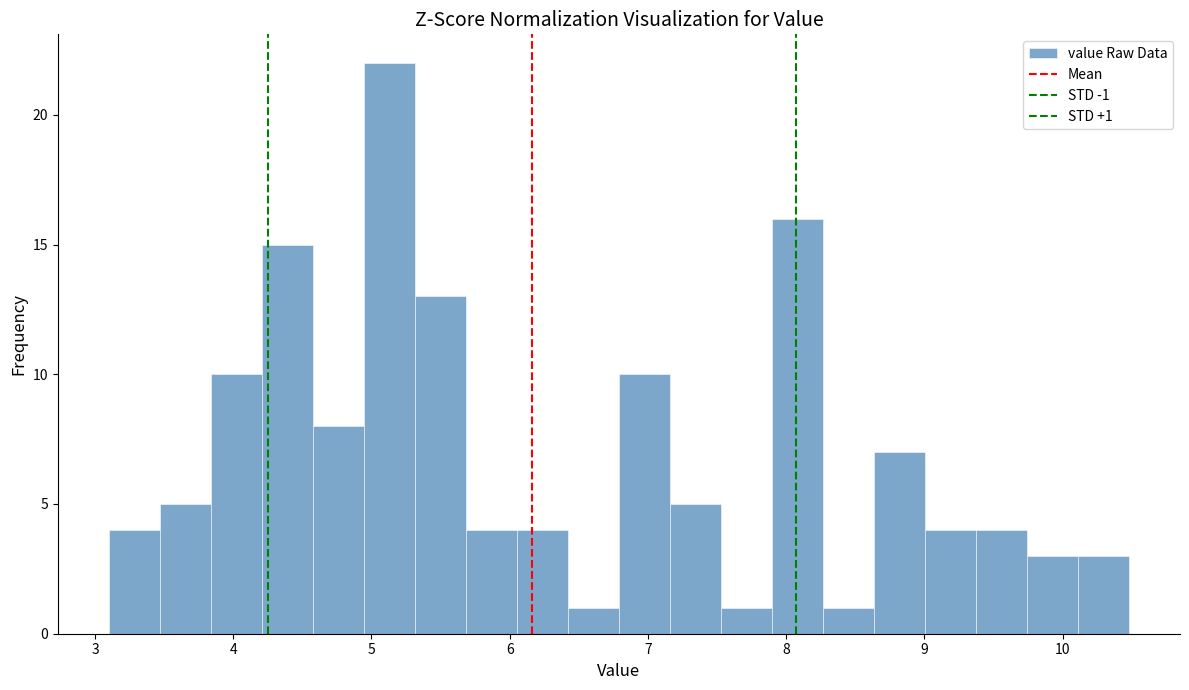

Around what value on the x-axis is the tallest bar? Give the approximate position of its centre, as read against the axis.

5.1